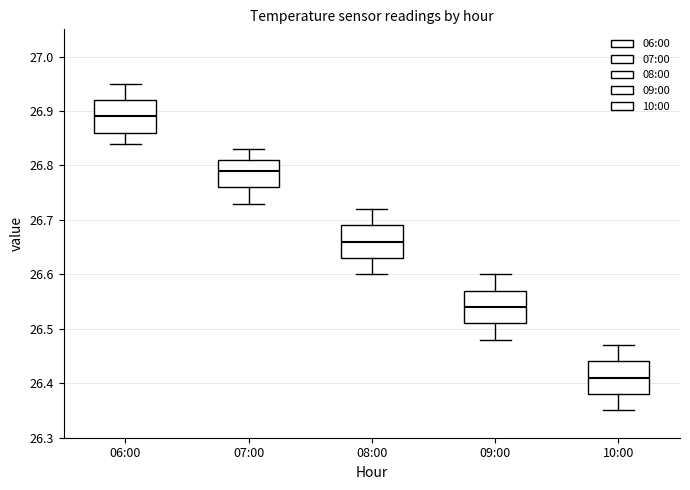

Which box has the lowest median line?

10:00